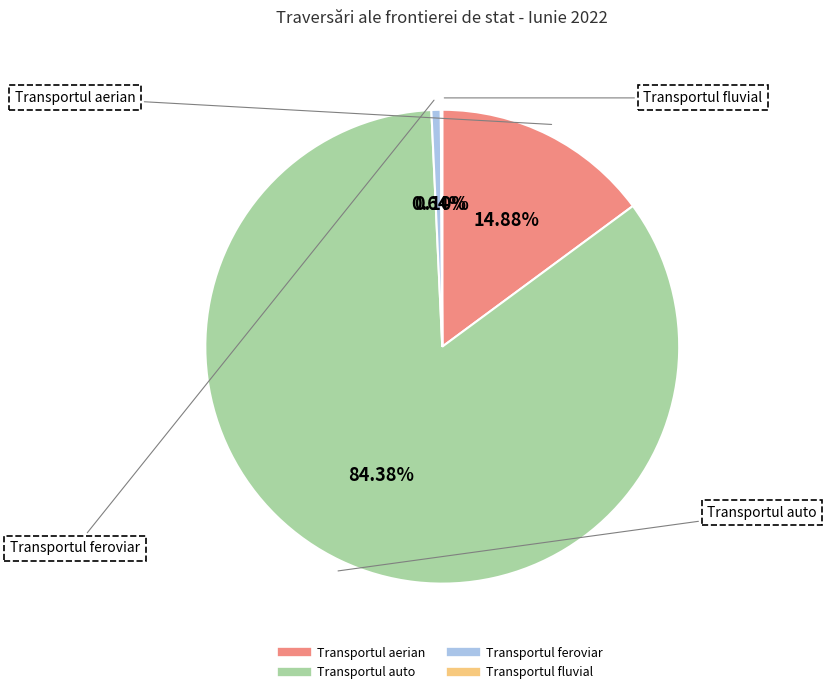

Which category accounts for the majority?

Transportul auto